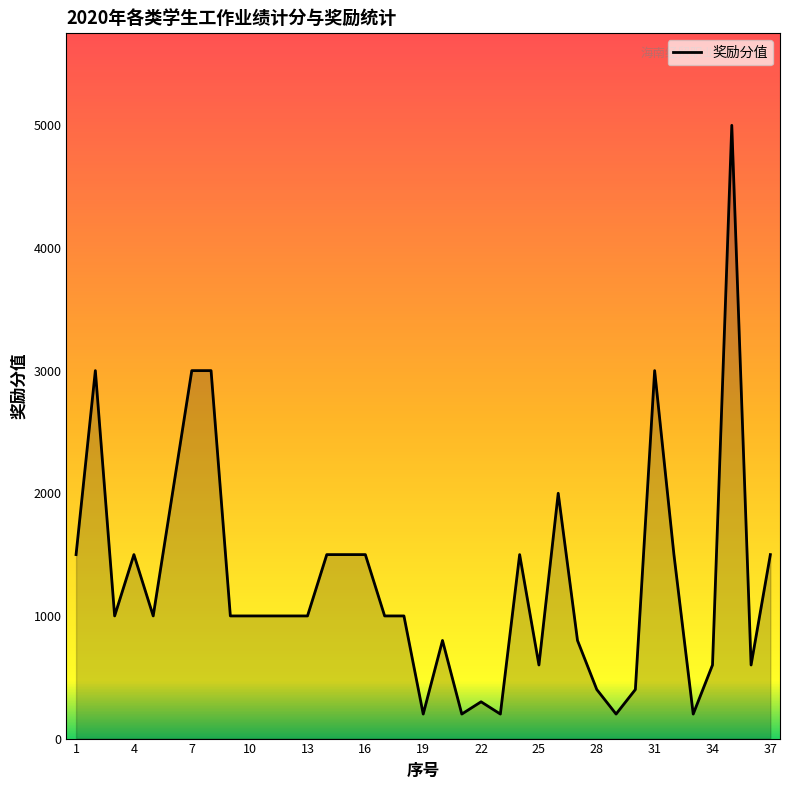

What is the difference between the maximum and minimum values?

4800